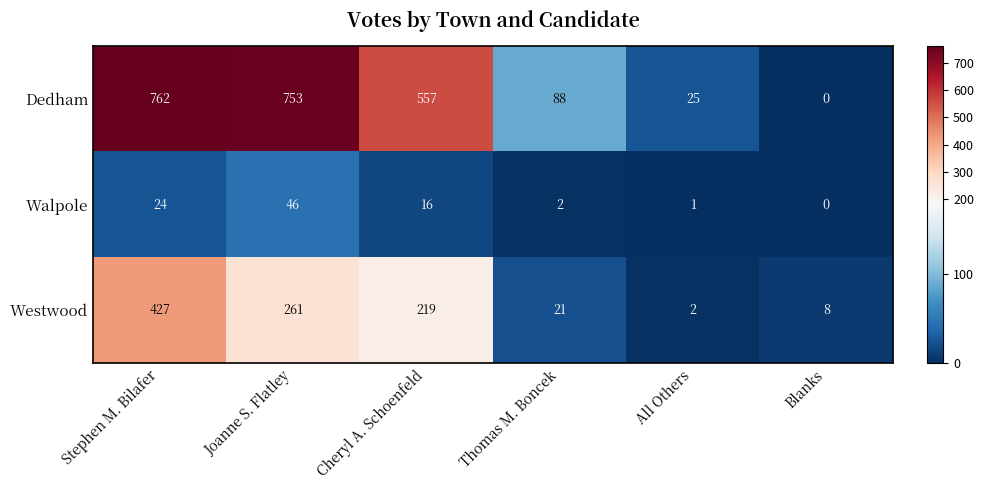

Between Stephen M. Bilafer and Joanne S. Flatley, which series saw the biggest shift?

Westwood